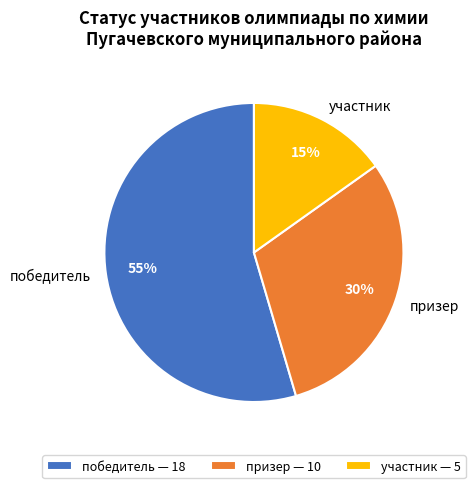

Do призер and участник together represent more than half of the pie?

No